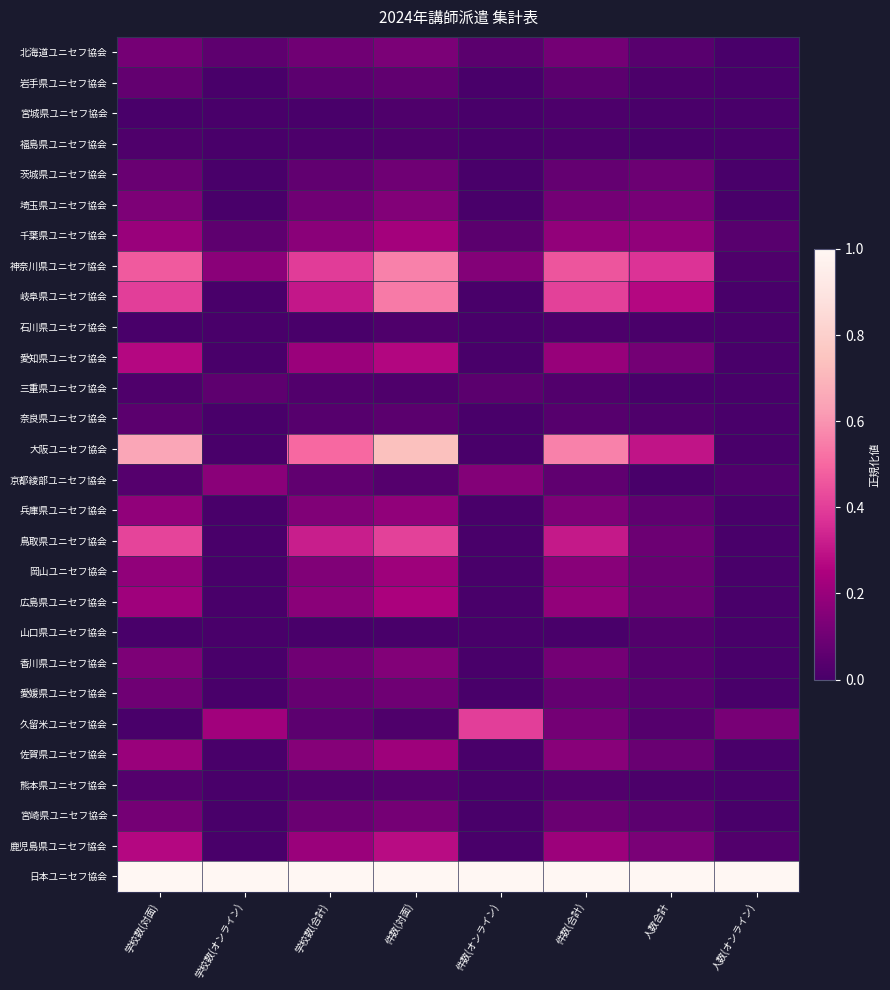

Reading left to right, what are all the values shown in this chart?

北海道ユニセフ協会: 学校数(対面)=0.1	学校数(オンライン)=0.1	学校数(合計)=0.1	件数(対面)=0.1	件数(オンライン)=0.1	件数(合計)=0.1	人数合計=0.0	人数(オンライン)=0.0
岩手県ユニセフ協会: 学校数(対面)=0.1	学校数(オンライン)=0.0	学校数(合計)=0.1	件数(対面)=0.1	件数(オンライン)=0.0	件数(合計)=0.0	人数合計=0.0	人数(オンライン)=0.0
宮城県ユニセフ協会: 学校数(対面)=0.0	学校数(オンライン)=0.0	学校数(合計)=0.0	件数(対面)=0.0	件数(オンライン)=0.0	件数(合計)=0.0	人数合計=0.0	人数(オンライン)=0.0
福島県ユニセフ協会: 学校数(対面)=0.0	学校数(オンライン)=0.0	学校数(合計)=0.0	件数(対面)=0.0	件数(オンライン)=0.0	件数(合計)=0.0	人数合計=0.0	人数(オンライン)=0.0
茨城県ユニセフ協会: 学校数(対面)=0.1	学校数(オンライン)=0.0	学校数(合計)=0.1	件数(対面)=0.1	件数(オンライン)=0.0	件数(合計)=0.1	人数合計=0.1	人数(オンライン)=0.0
埼玉県ユニセフ協会: 学校数(対面)=0.1	学校数(オンライン)=0.0	学校数(合計)=0.1	件数(対面)=0.1	件数(オンライン)=0.0	件数(合計)=0.1	人数合計=0.1	人数(オンライン)=0.0
千葉県ユニセフ協会: 学校数(対面)=0.2	学校数(オンライン)=0.1	学校数(合計)=0.2	件数(対面)=0.2	件数(オンライン)=0.1	件数(合計)=0.2	人数合計=0.2	人数(オンライン)=0.0
神奈川県ユニセフ協会: 学校数(対面)=0.5	学校数(オンライン)=0.2	学校数(合計)=0.4	件数(対面)=0.6	件数(オンライン)=0.1	件数(合計)=0.5	人数合計=0.4	人数(オンライン)=0.0
岐阜県ユニセフ協会: 学校数(対面)=0.4	学校数(オンライン)=0.0	学校数(合計)=0.3	件数(対面)=0.5	件数(オンライン)=0.0	件数(合計)=0.4	人数合計=0.3	人数(オンライン)=0.0
石川県ユニセフ協会: 学校数(対面)=0.0	学校数(オンライン)=0.0	学校数(合計)=0.0	件数(対面)=0.0	件数(オンライン)=0.0	件数(合計)=0.0	人数合計=0.0	人数(オンライン)=0.0
愛知県ユニセフ協会: 学校数(対面)=0.3	学校数(オンライン)=0.0	学校数(合計)=0.2	件数(対面)=0.3	件数(オンライン)=0.0	件数(合計)=0.2	人数合計=0.1	人数(オンライン)=0.0
三重県ユニセフ協会: 学校数(対面)=0.0	学校数(オンライン)=0.1	学校数(合計)=0.0	件数(対面)=0.0	件数(オンライン)=0.1	件数(合計)=0.0	人数合計=0.0	人数(オンライン)=0.0
奈良県ユニセフ協会: 学校数(対面)=0.1	学校数(オンライン)=0.0	学校数(合計)=0.0	件数(対面)=0.0	件数(オンライン)=0.0	件数(合計)=0.0	人数合計=0.0	人数(オンライン)=0.0
大阪ユニセフ協会: 学校数(対面)=0.7	学校数(オンライン)=0.0	学校数(合計)=0.5	件数(対面)=0.7	件数(オンライン)=0.0	件数(合計)=0.6	人数合計=0.3	人数(オンライン)=0.0
京都綾部ユニセフ協会: 学校数(対面)=0.0	学校数(オンライン)=0.2	学校数(合計)=0.1	件数(対面)=0.0	件数(オンライン)=0.1	件数(合計)=0.1	人数合計=0.0	人数(オンライン)=0.0
兵庫県ユニセフ協会: 学校数(対面)=0.2	学校数(オンライン)=0.0	学校数(合計)=0.1	件数(対面)=0.2	件数(オンライン)=0.0	件数(合計)=0.1	人数合計=0.1	人数(オンライン)=0.0
鳥取県ユニセフ協会: 学校数(対面)=0.4	学校数(オンライン)=0.0	学校数(合計)=0.3	件数(対面)=0.4	件数(オンライン)=0.0	件数(合計)=0.3	人数合計=0.1	人数(オンライン)=0.0
岡山ユニセフ協会: 学校数(対面)=0.2	学校数(オンライン)=0.0	学校数(合計)=0.1	件数(対面)=0.2	件数(オンライン)=0.0	件数(合計)=0.2	人数合計=0.1	人数(オンライン)=0.0
広島県ユニセフ協会: 学校数(対面)=0.2	学校数(オンライン)=0.0	学校数(合計)=0.2	件数(対面)=0.2	件数(オンライン)=0.0	件数(合計)=0.2	人数合計=0.1	人数(オンライン)=0.0
山口県ユニセフ協会: 学校数(対面)=0.0	学校数(オンライン)=0.0	学校数(合計)=0.0	件数(対面)=0.0	件数(オンライン)=0.0	件数(合計)=0.0	人数合計=0.0	人数(オンライン)=0.0
香川県ユニセフ協会: 学校数(対面)=0.1	学校数(オンライン)=0.0	学校数(合計)=0.1	件数(対面)=0.1	件数(オンライン)=0.0	件数(合計)=0.1	人数合計=0.0	人数(オンライン)=0.0
愛媛県ユニセフ協会: 学校数(対面)=0.1	学校数(オンライン)=0.0	学校数(合計)=0.1	件数(対面)=0.1	件数(オンライン)=0.0	件数(合計)=0.1	人数合計=0.0	人数(オンライン)=0.0
久留米ユニセフ協会: 学校数(対面)=0.0	学校数(オンライン)=0.2	学校数(合計)=0.1	件数(対面)=0.0	件数(オンライン)=0.4	件数(合計)=0.1	人数合計=0.0	人数(オンライン)=0.1
佐賀県ユニセフ協会: 学校数(対面)=0.2	学校数(オンライン)=0.0	学校数(合計)=0.2	件数(対面)=0.2	件数(オンライン)=0.0	件数(合計)=0.2	人数合計=0.1	人数(オンライン)=0.0
熊本県ユニセフ協会: 学校数(対面)=0.0	学校数(オンライン)=0.0	学校数(合計)=0.0	件数(対面)=0.0	件数(オンライン)=0.0	件数(合計)=0.0	人数合計=0.0	人数(オンライン)=0.0
宮崎県ユニセフ協会: 学校数(対面)=0.1	学校数(オンライン)=0.0	学校数(合計)=0.1	件数(対面)=0.1	件数(オンライン)=0.0	件数(合計)=0.1	人数合計=0.1	人数(オンライン)=0.0
鹿児島県ユニセフ協会: 学校数(対面)=0.3	学校数(オンライン)=0.0	学校数(合計)=0.2	件数(対面)=0.3	件数(オンライン)=0.0	件数(合計)=0.2	人数合計=0.1	人数(オンライン)=0.0
日本ユニセフ協会: 学校数(対面)=1.0	学校数(オンライン)=1.0	学校数(合計)=1.0	件数(対面)=1.0	件数(オンライン)=1.0	件数(合計)=1.0	人数合計=1.0	人数(オンライン)=1.0